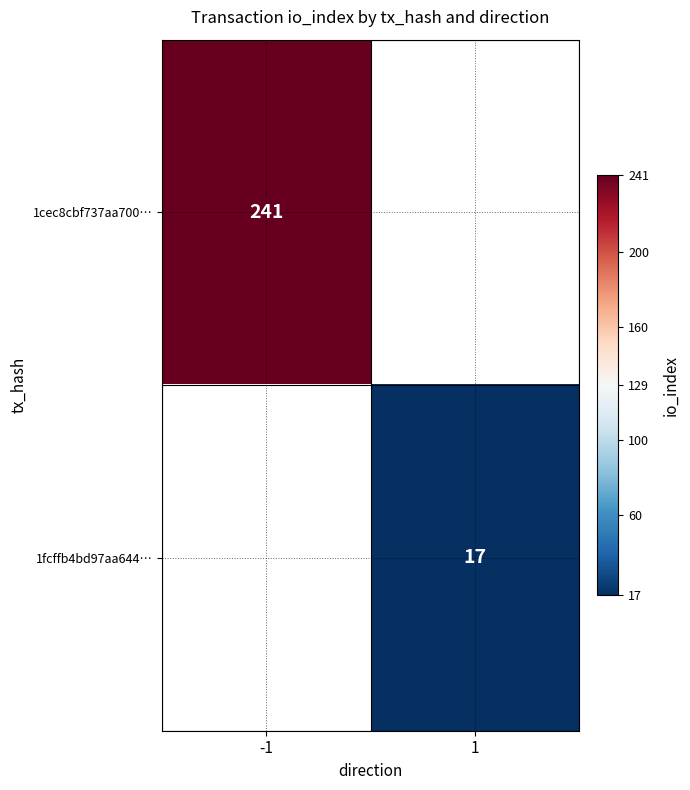

Is the value of 1cec8cbf737aa700… at -1 greater than the value of 1fcffb4bd97aa644… at 1?

Yes